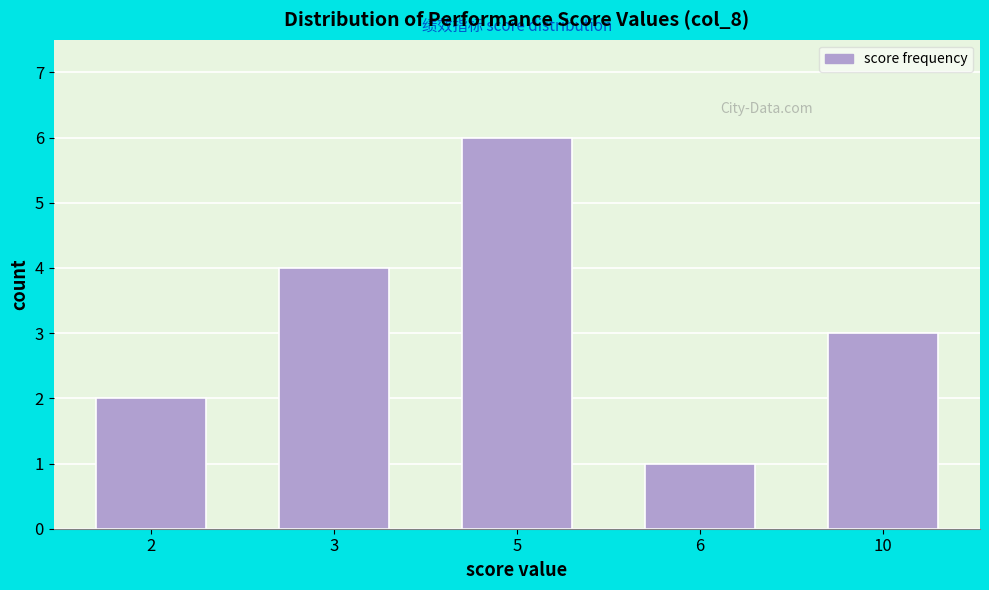

Reading left to right, transcribe all the data shown in this chart.

2	4	6	1	3